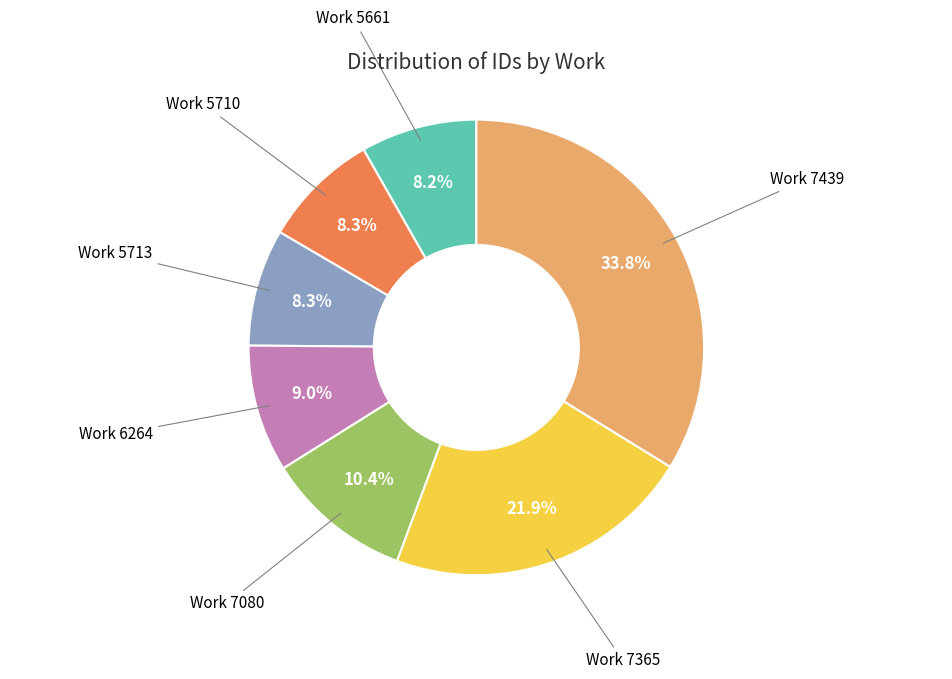

Is there a majority slice in this chart?

No